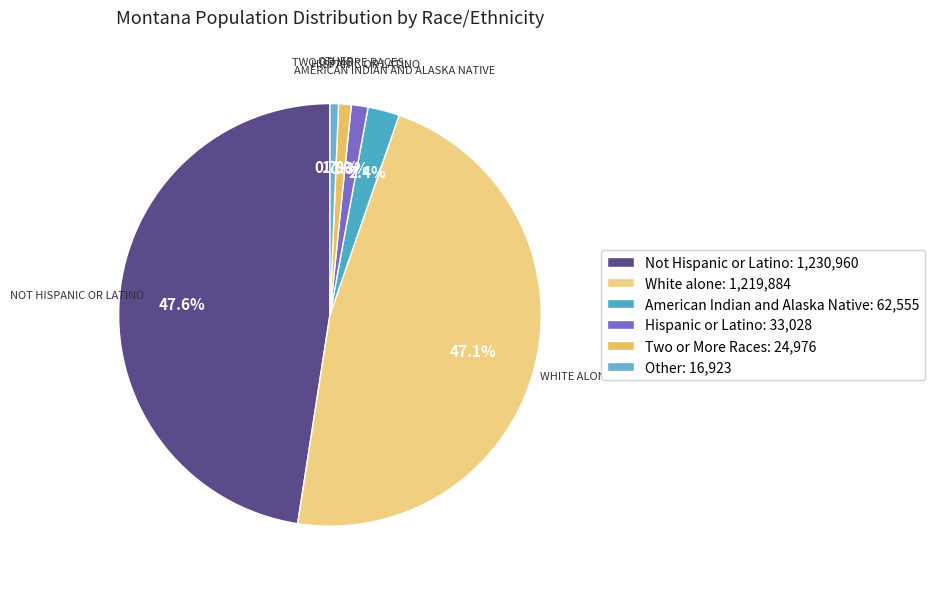

Count the number of slices in the pie.

6